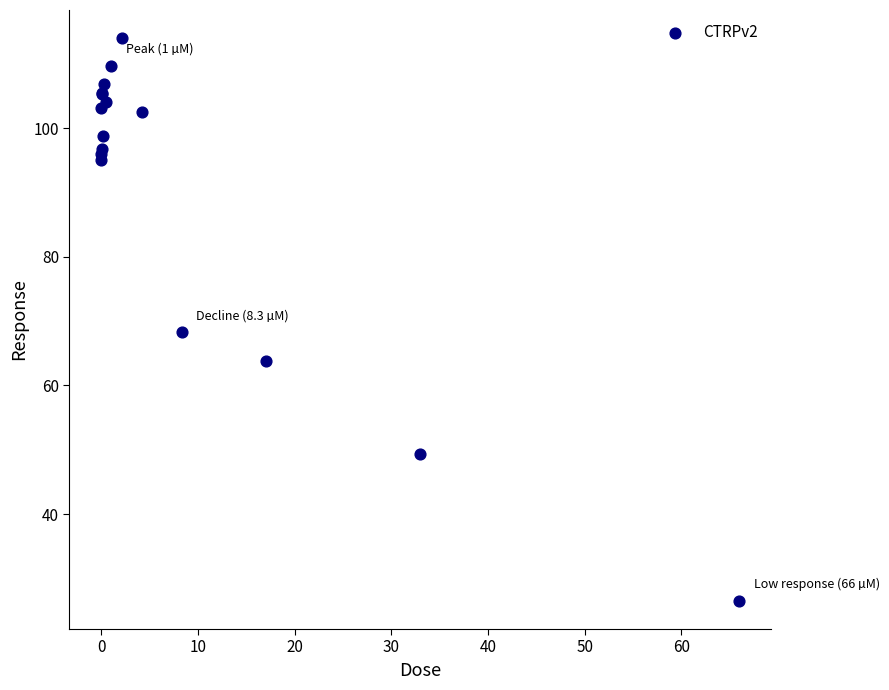

What Y value in the scatter plot is closest to 70?

68.3